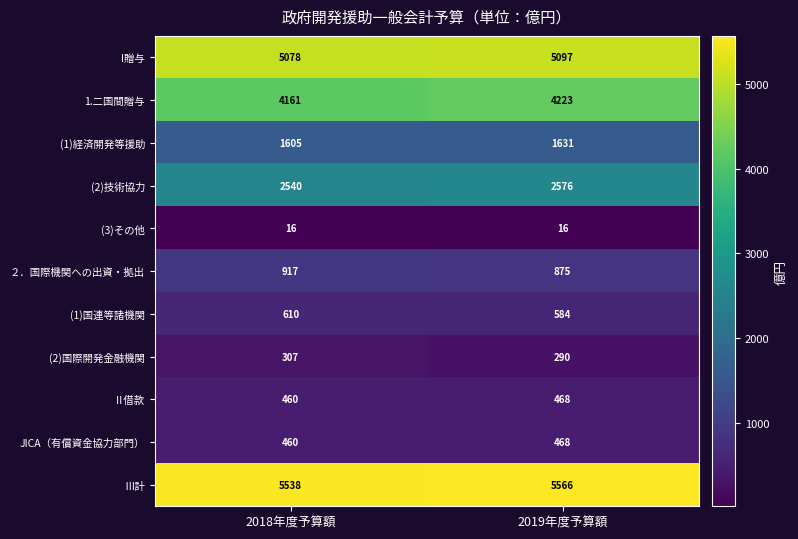

Reading right to left, what are all the values shown in this chart?

I贈与: 2019年度予算額=5097	2018年度予算額=5078
1.二国間贈与: 2019年度予算額=4223	2018年度予算額=4161
(1)経済開発等援助: 2019年度予算額=1631	2018年度予算額=1605
(2)技術協力: 2019年度予算額=2576	2018年度予算額=2540
(3)その他: 2019年度予算額=16	2018年度予算額=16
２．国際機関への出資・拠出: 2019年度予算額=875	2018年度予算額=917
(1)国連等諸機関: 2019年度予算額=584	2018年度予算額=610
(2)国際開発金融機関: 2019年度予算額=290	2018年度予算額=307
Ⅱ借款: 2019年度予算額=468	2018年度予算額=460
JICA（有償資金協力部門）: 2019年度予算額=468	2018年度予算額=460
Ⅲ計: 2019年度予算額=5566	2018年度予算額=5538